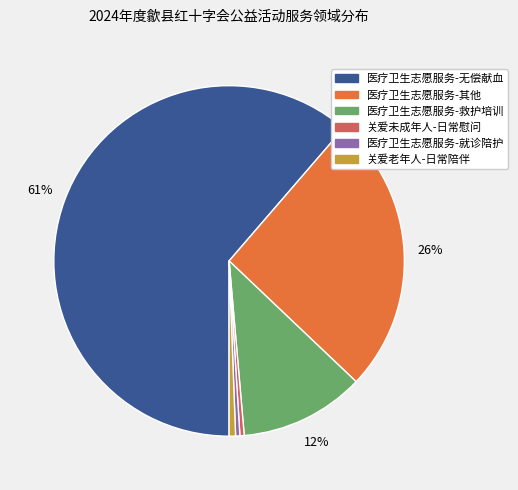

To the nearest percent, what portion does 医疗卫生志愿服务-救护培训 represent?

12%